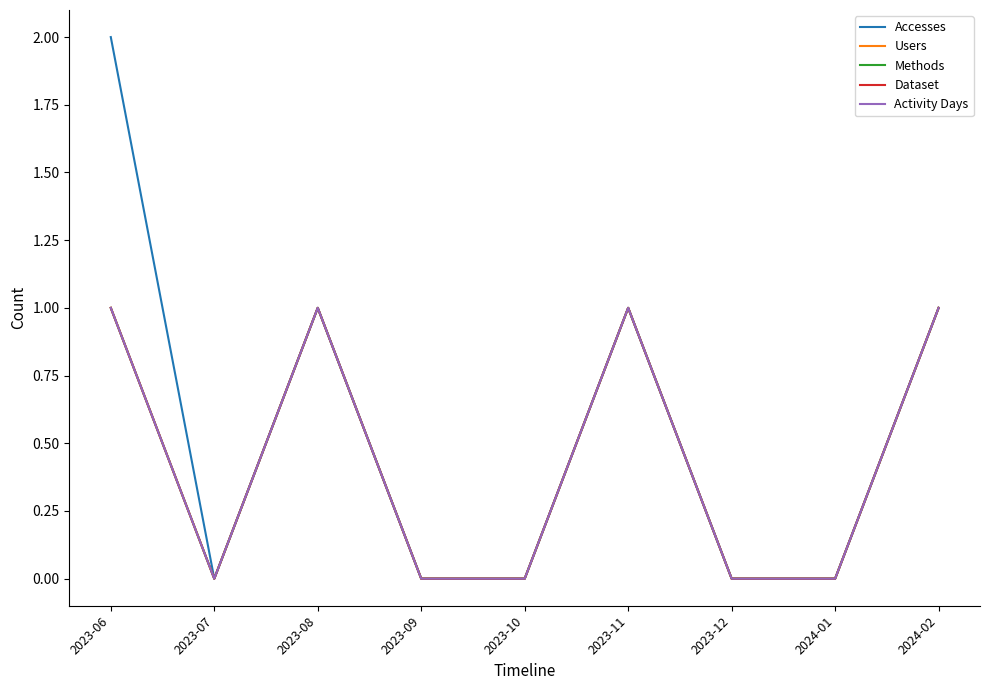

Is this an area chart (filled region under the line)?

No